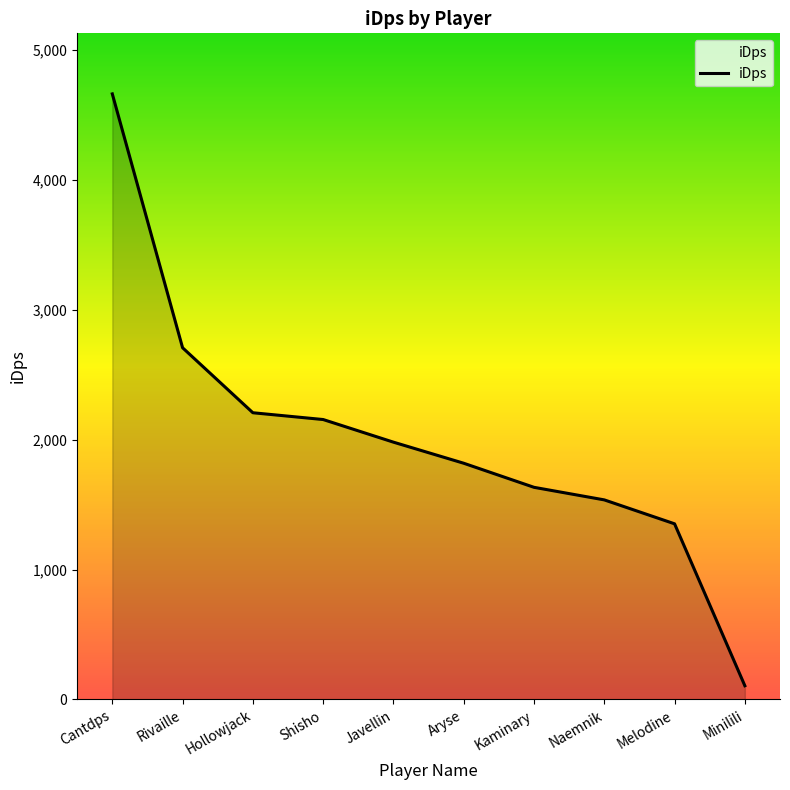

How many distinct data groups are displayed?

1